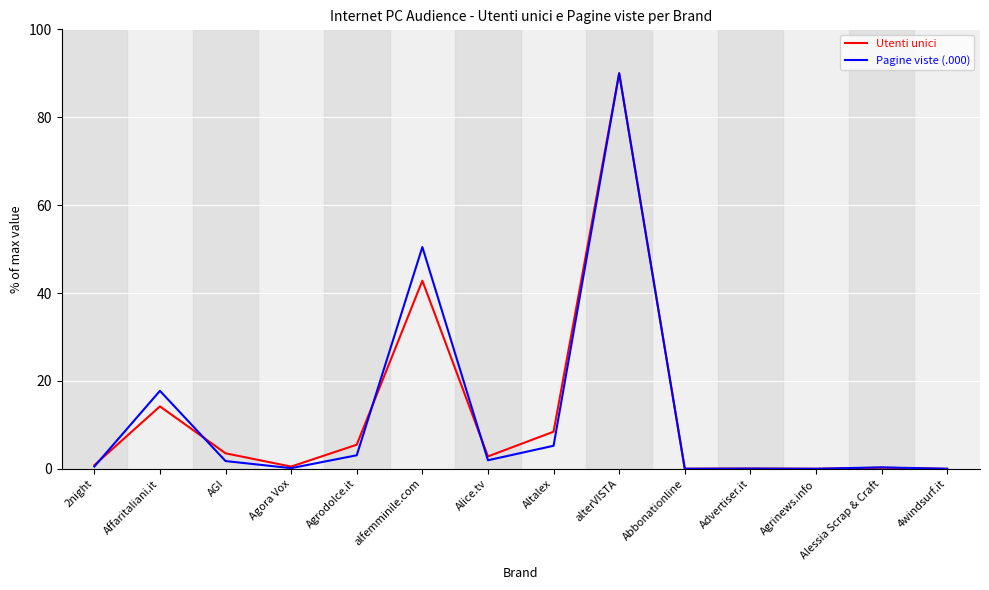

True or false: Pagine viste (.000) and Utenti unici cross at least once.

True